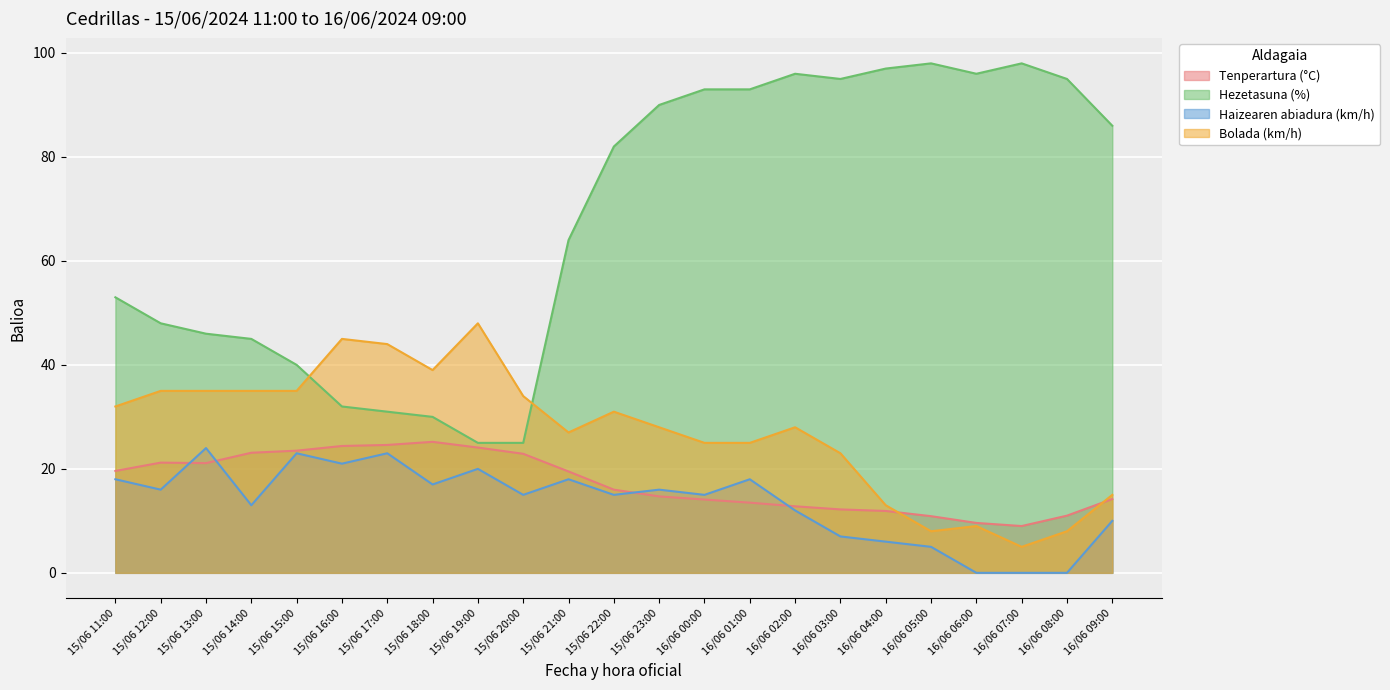

Where do Hezetasuna (%) and Bolada (km/h) first cross each other?

15/06 15:00 and 15/06 16:00